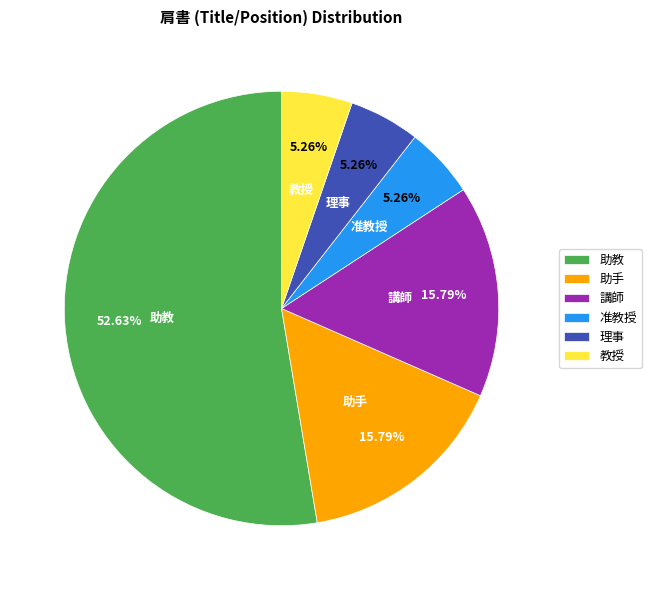

What is the total percentage of 講師 and 教授?

21.1%